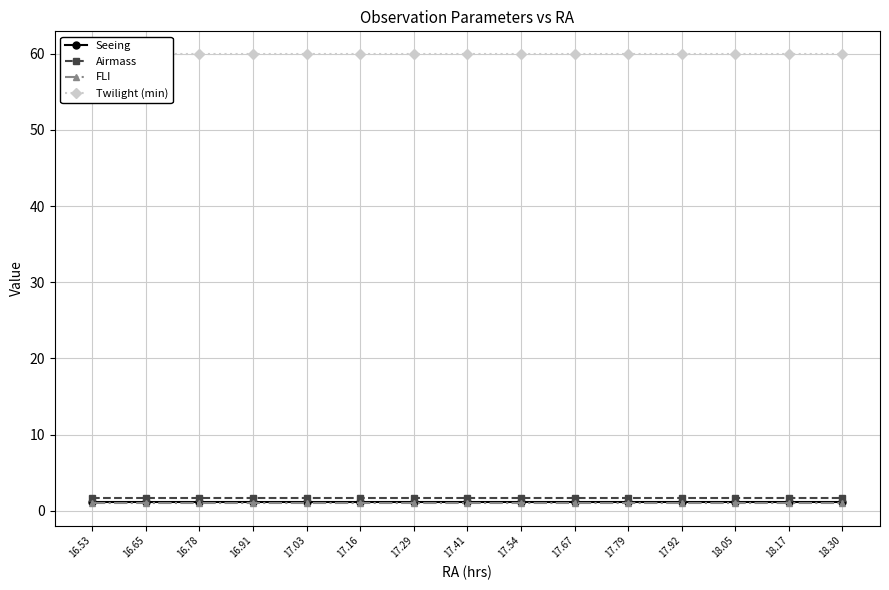

True or false: Seeing has more than 0 interior local peaks.

False